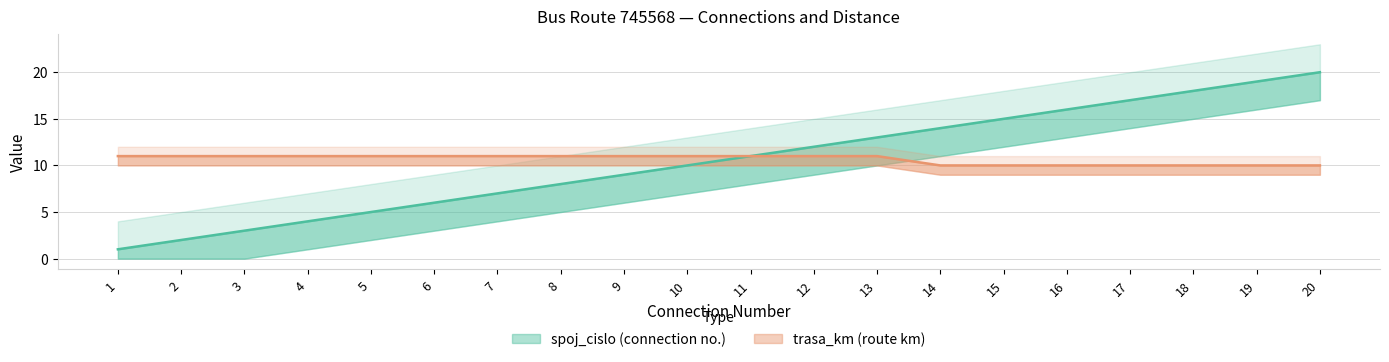

True or false: spoj_cislo and trasa_km intersect in this chart.

False